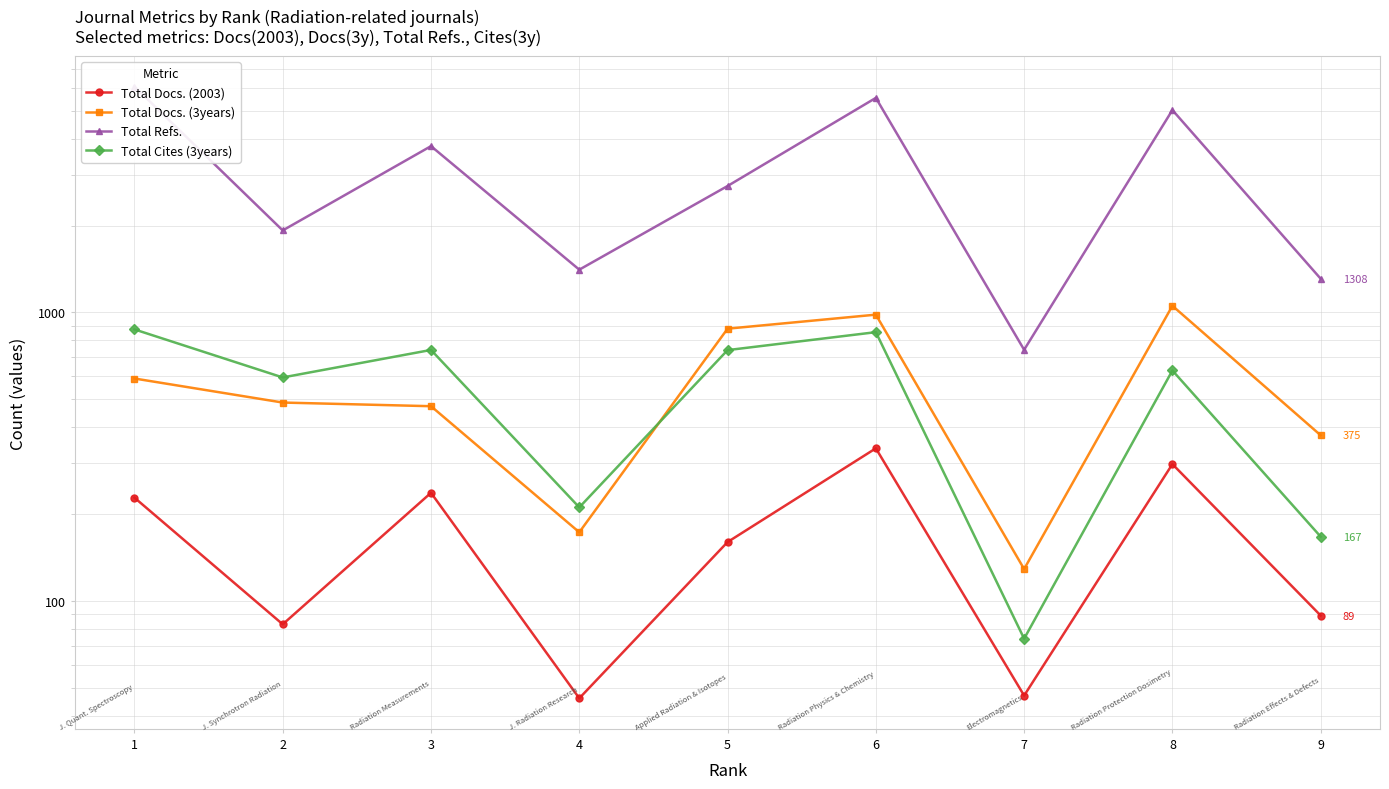

At which category does Total Cites (3years) reach its first local valley?

2